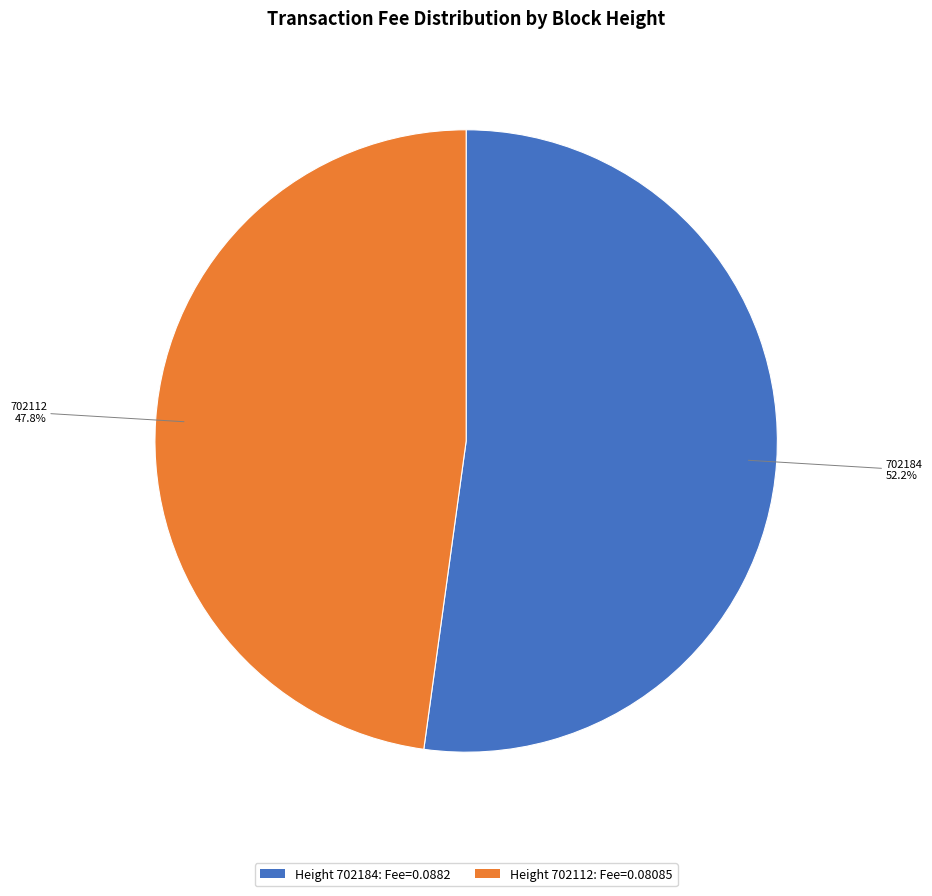

Which slice is the largest?

Height 702184: Fee=0.0882